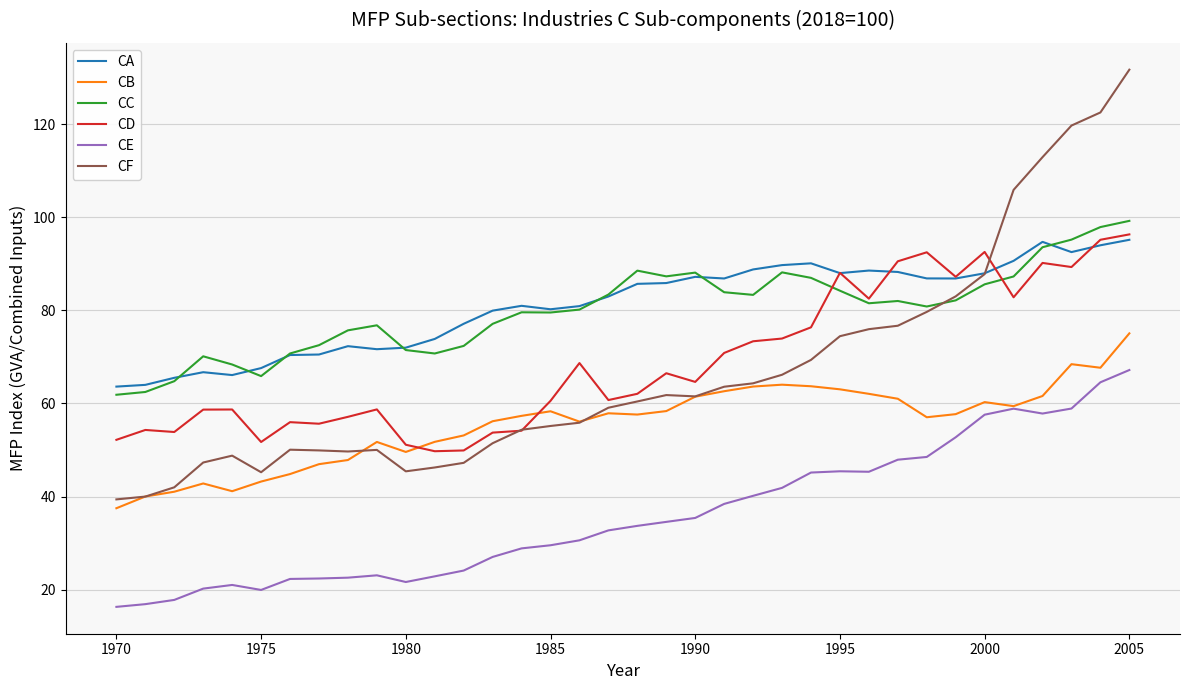

True or false: CE and CD cross at least once.

False